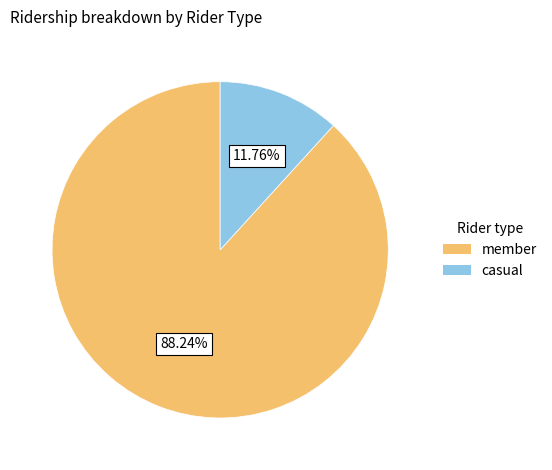

Does any single category account for the majority?

Yes